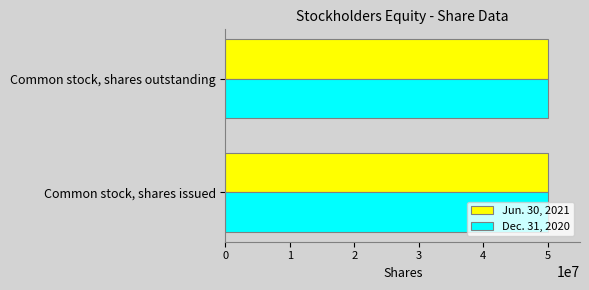

What is the sum of all Jun. 30, 2021 values?

100017490